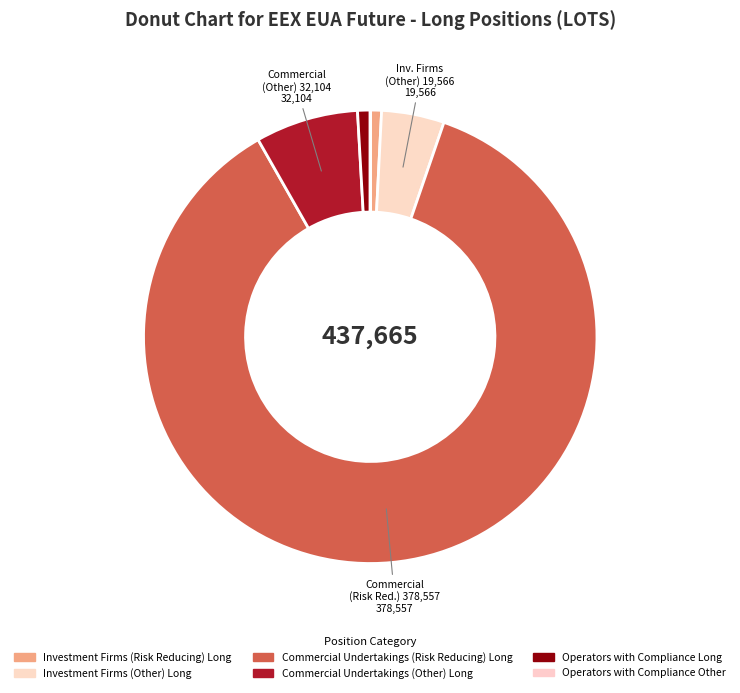

What percentage is the Investment Firms (Risk Reducing) Long slice, to the nearest percent?

1%